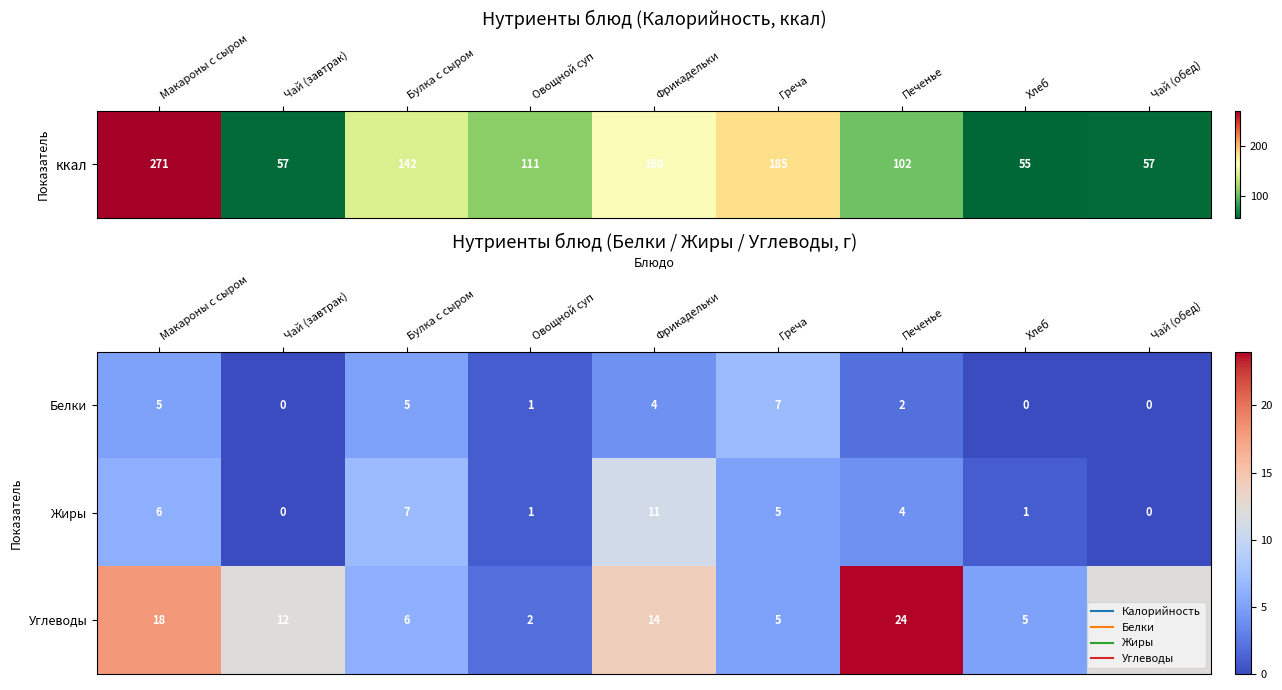

What is the sum of all Углеводы values?

98